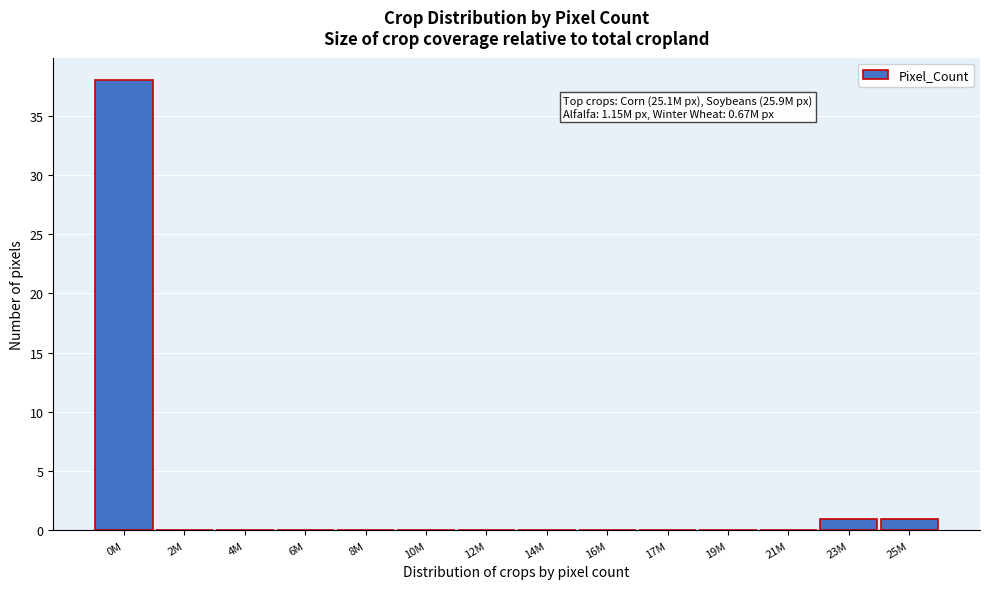

Reading left to right, what are all the values shown in this chart?

0M=38	2M=0	4M=0	6M=0	8M=0	10M=0	12M=0	14M=0	16M=0	17M=0	19M=0	21M=0	23M=1	25M=1